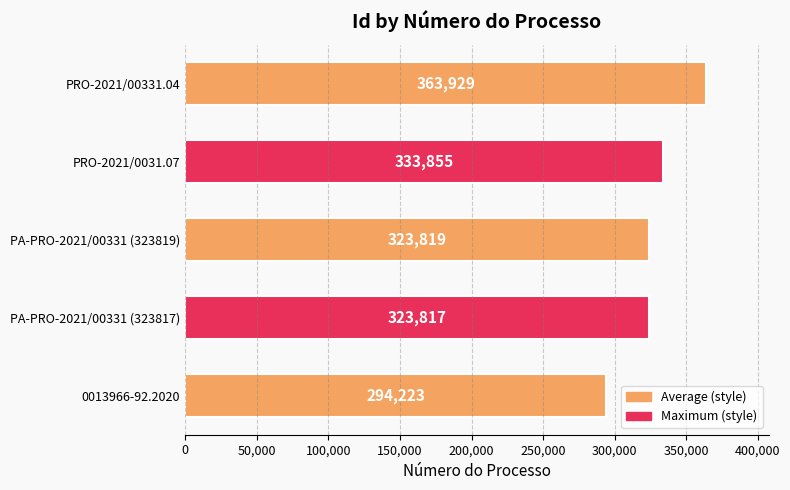

Which category has the lowest value across all series?

0013966-92.2020